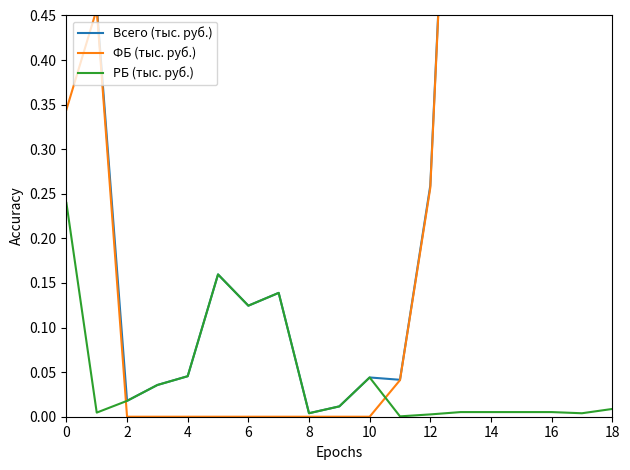

What is the label of the 9th point from the right?

10